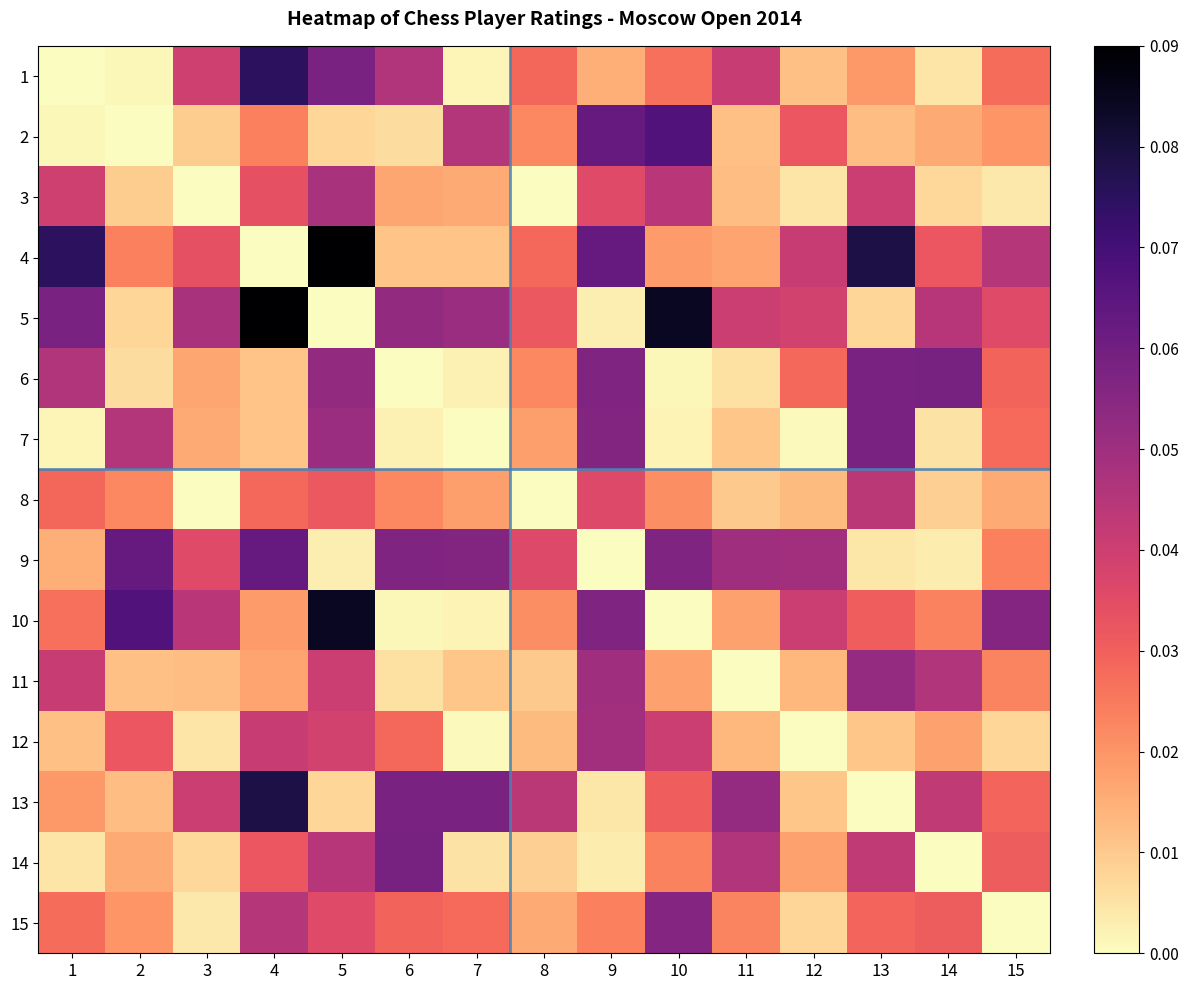

Reading left to right, what are all the values shown in this chart?

1: 1=0.0	2=0.0	3=0.0	4=0.1	5=0.1	6=0.0	7=0.0	8=0.0	9=0.0	10=0.0	11=0.0	12=0.0	13=0.0	14=0.0	15=0.0
2: 1=0.0	2=0.0	3=0.0	4=0.0	5=0.0	6=0.0	7=0.0	8=0.0	9=0.1	10=0.1	11=0.0	12=0.0	13=0.0	14=0.0	15=0.0
3: 1=0.0	2=0.0	3=0.0	4=0.0	5=0.0	6=0.0	7=0.0	8=0.0	9=0.0	10=0.0	11=0.0	12=0.0	13=0.0	14=0.0	15=0.0
4: 1=0.1	2=0.0	3=0.0	4=0.0	5=0.1	6=0.0	7=0.0	8=0.0	9=0.1	10=0.0	11=0.0	12=0.0	13=0.1	14=0.0	15=0.0
5: 1=0.1	2=0.0	3=0.0	4=0.1	5=0.0	6=0.1	7=0.1	8=0.0	9=0.0	10=0.1	11=0.0	12=0.0	13=0.0	14=0.0	15=0.0
6: 1=0.0	2=0.0	3=0.0	4=0.0	5=0.1	6=0.0	7=0.0	8=0.0	9=0.1	10=0.0	11=0.0	12=0.0	13=0.1	14=0.1	15=0.0
7: 1=0.0	2=0.0	3=0.0	4=0.0	5=0.1	6=0.0	7=0.0	8=0.0	9=0.1	10=0.0	11=0.0	12=0.0	13=0.1	14=0.0	15=0.0
8: 1=0.0	2=0.0	3=0.0	4=0.0	5=0.0	6=0.0	7=0.0	8=0.0	9=0.0	10=0.0	11=0.0	12=0.0	13=0.0	14=0.0	15=0.0
9: 1=0.0	2=0.1	3=0.0	4=0.1	5=0.0	6=0.1	7=0.1	8=0.0	9=0.0	10=0.1	11=0.0	12=0.0	13=0.0	14=0.0	15=0.0
10: 1=0.0	2=0.1	3=0.0	4=0.0	5=0.1	6=0.0	7=0.0	8=0.0	9=0.1	10=0.0	11=0.0	12=0.0	13=0.0	14=0.0	15=0.1
11: 1=0.0	2=0.0	3=0.0	4=0.0	5=0.0	6=0.0	7=0.0	8=0.0	9=0.0	10=0.0	11=0.0	12=0.0	13=0.1	14=0.0	15=0.0
12: 1=0.0	2=0.0	3=0.0	4=0.0	5=0.0	6=0.0	7=0.0	8=0.0	9=0.0	10=0.0	11=0.0	12=0.0	13=0.0	14=0.0	15=0.0
13: 1=0.0	2=0.0	3=0.0	4=0.1	5=0.0	6=0.1	7=0.1	8=0.0	9=0.0	10=0.0	11=0.1	12=0.0	13=0.0	14=0.0	15=0.0
14: 1=0.0	2=0.0	3=0.0	4=0.0	5=0.0	6=0.1	7=0.0	8=0.0	9=0.0	10=0.0	11=0.0	12=0.0	13=0.0	14=0.0	15=0.0
15: 1=0.0	2=0.0	3=0.0	4=0.0	5=0.0	6=0.0	7=0.0	8=0.0	9=0.0	10=0.1	11=0.0	12=0.0	13=0.0	14=0.0	15=0.0